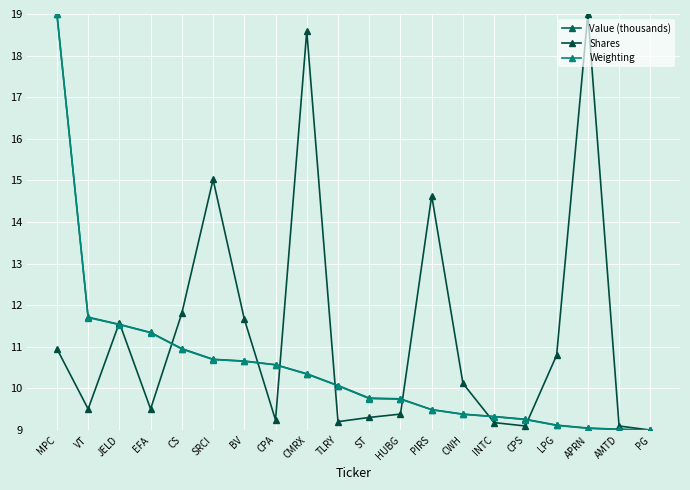

What is the difference between the highest and lowest values at AMTD?

0.1